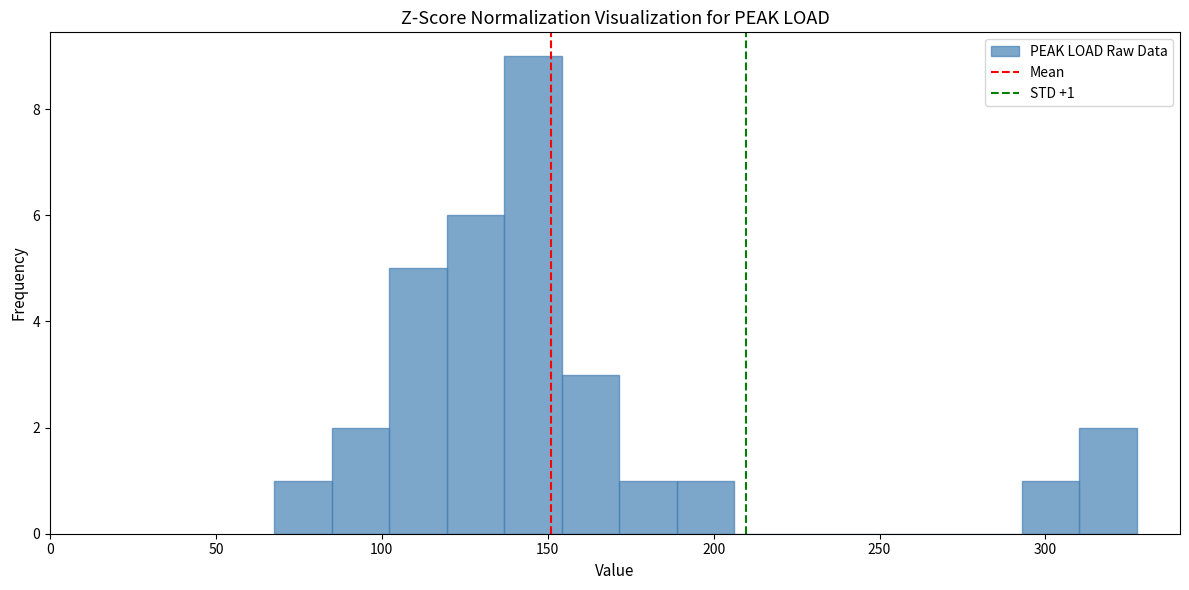

Around what value on the x-axis is the tallest bar? Give the approximate position of its centre, as read against the axis.

145